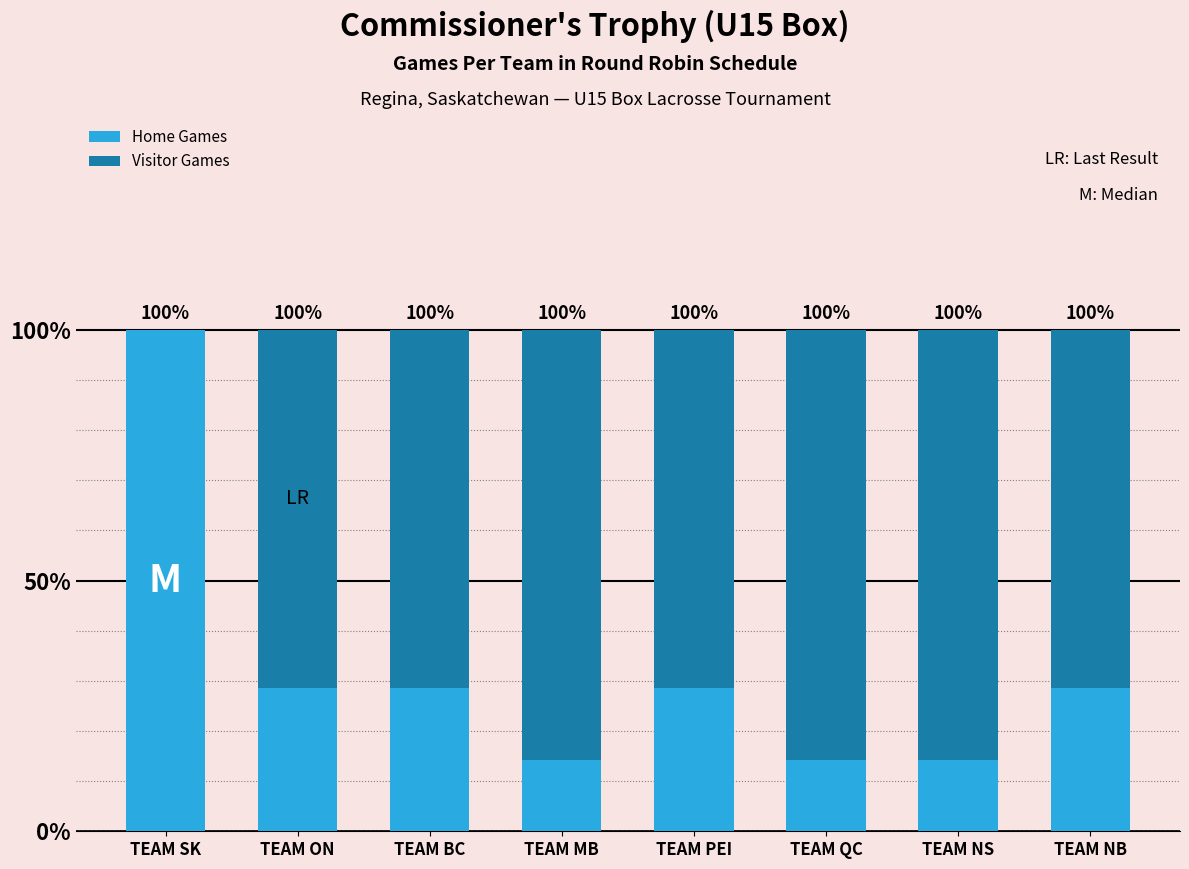

Rank the series at TEAM ON from highest to lowest value.

Visitor Games, Home Games